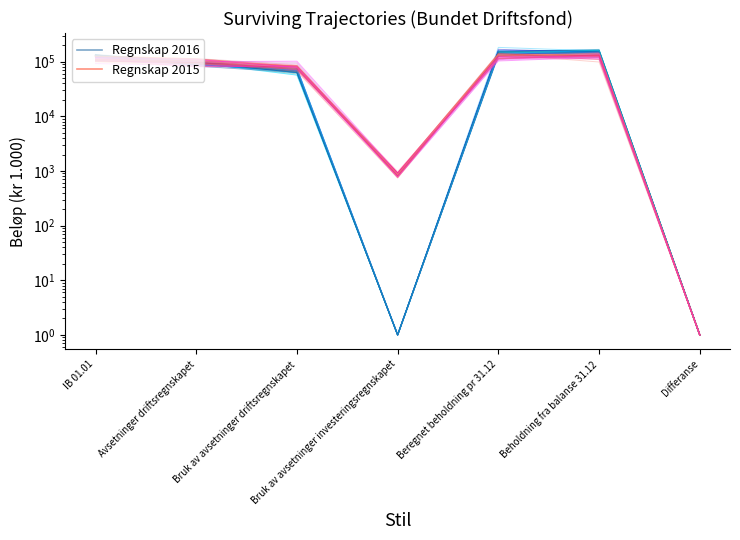

Is it true that Regnskap 2016 equals 200487.8 at IB 01.01?

False